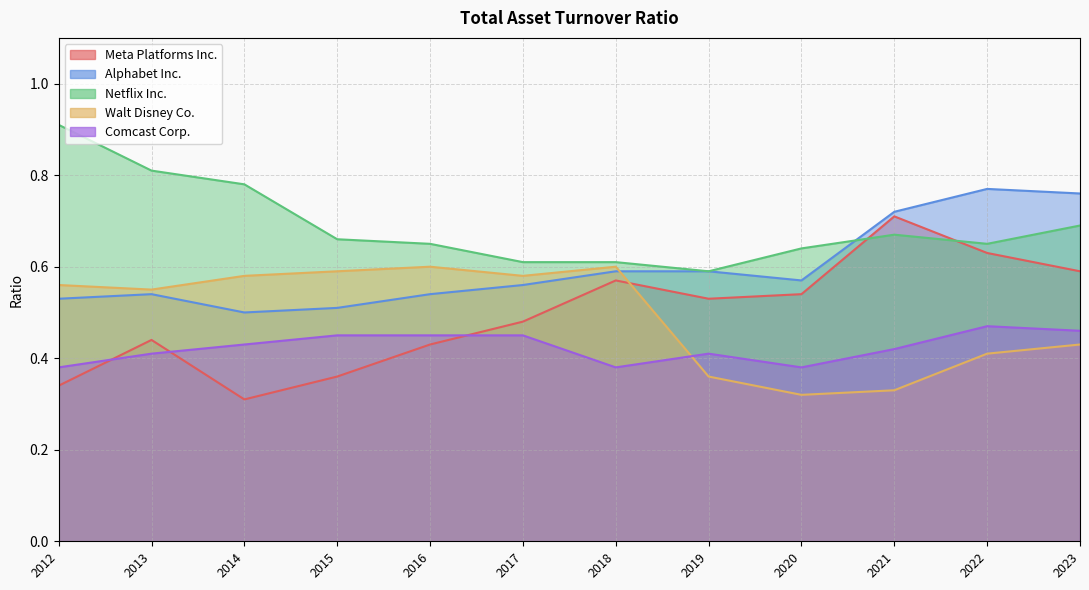

At which category is the sum across all series the highest?

2022